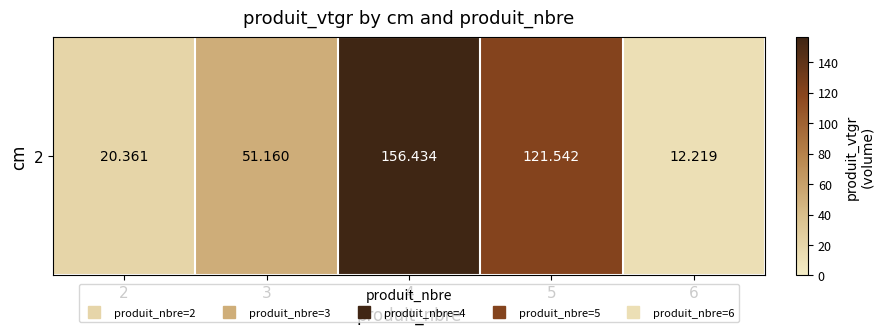

The value at 6 is 18.8. True or false?

False